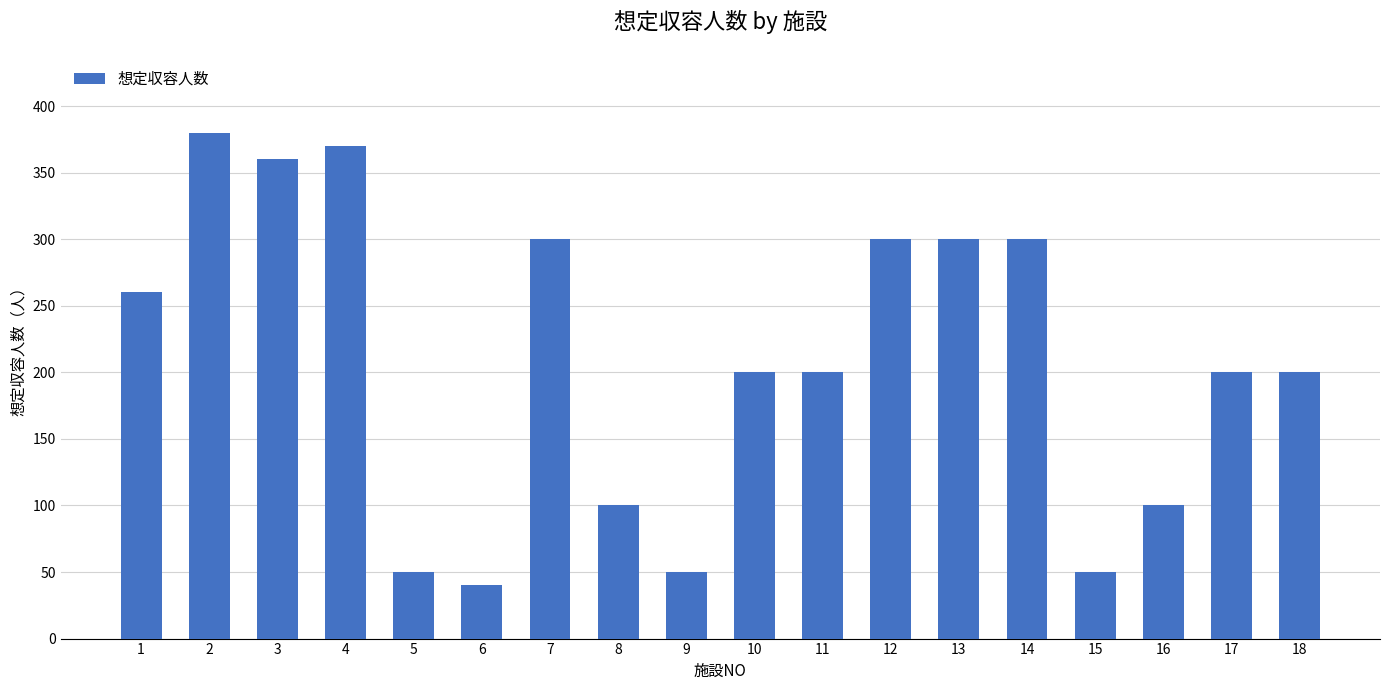

Reading left to right, extract all data points from this chart.

1=260	2=380	3=360	4=370	5=50	6=40	7=300	8=100	9=50	10=200	11=200	12=300	13=300	14=300	15=50	16=100	17=200	18=200